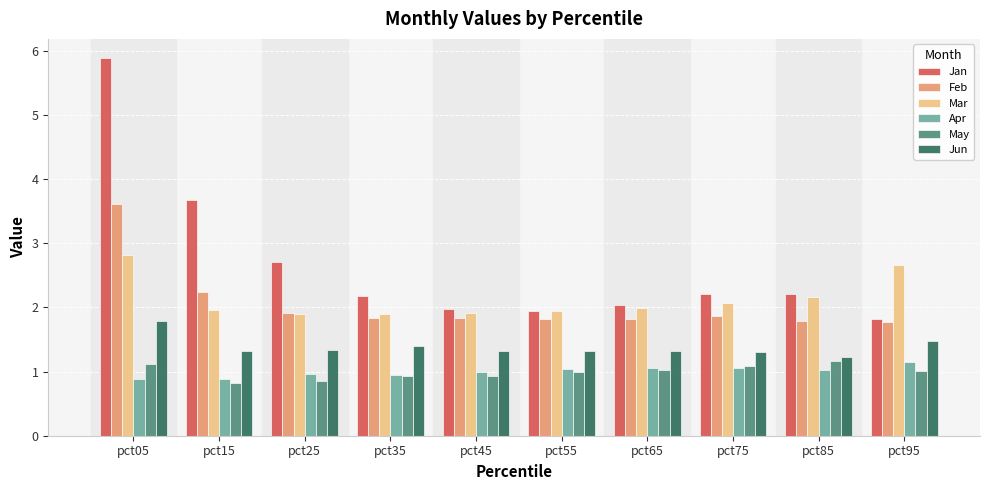

What is the minimum value shown in the chart?

0.8